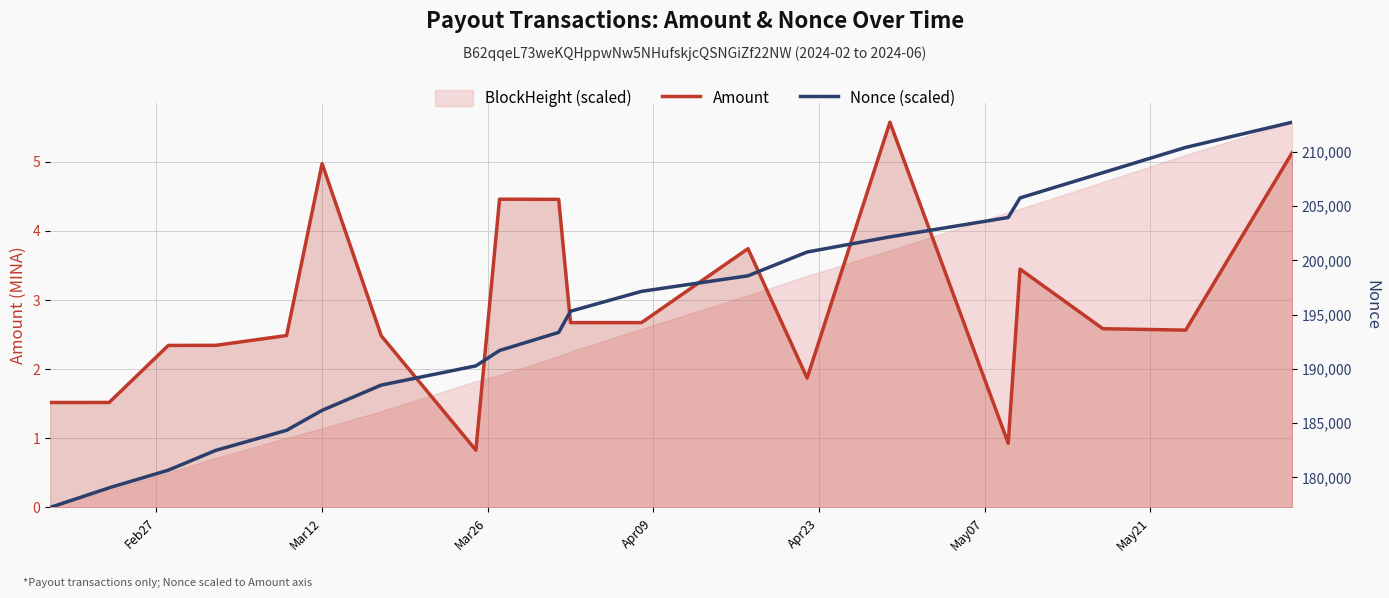

What is the sum of all Amount values?

58.6